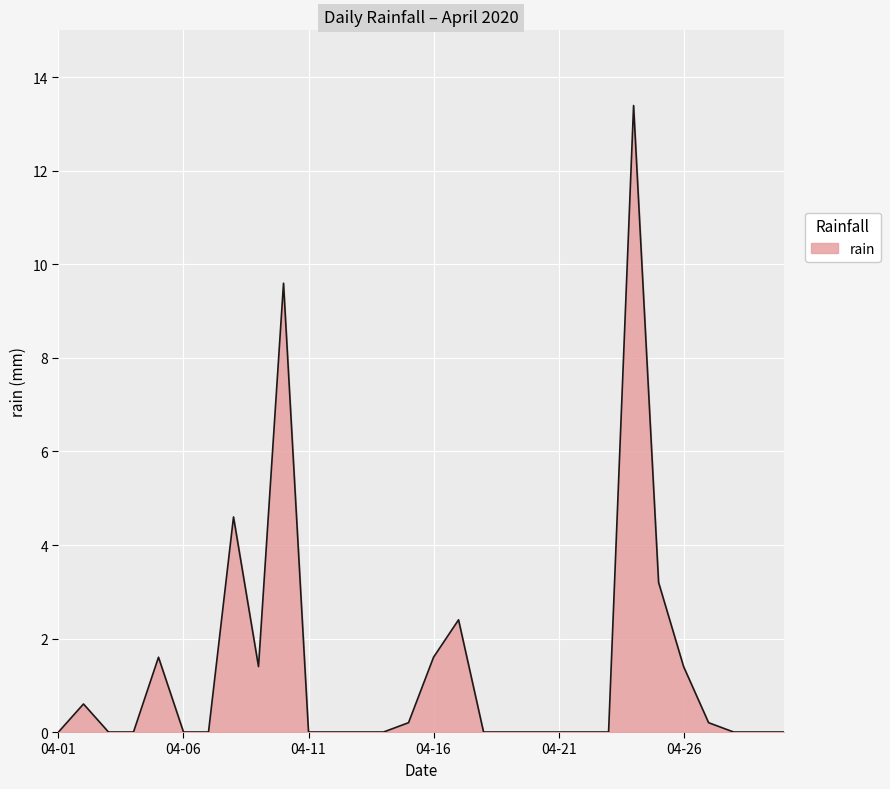

What is the difference between the maximum and minimum values?

13.4